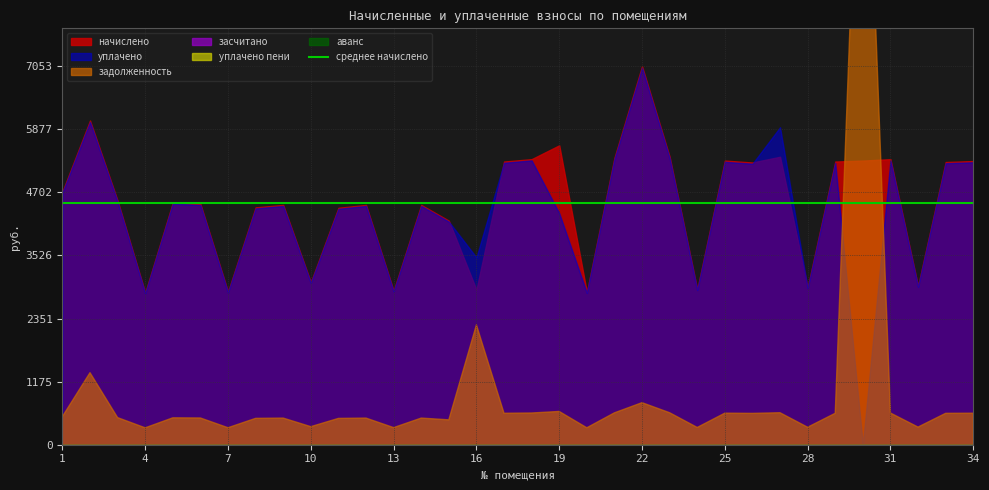

Which series has the largest range (max minus min)?

задолженность